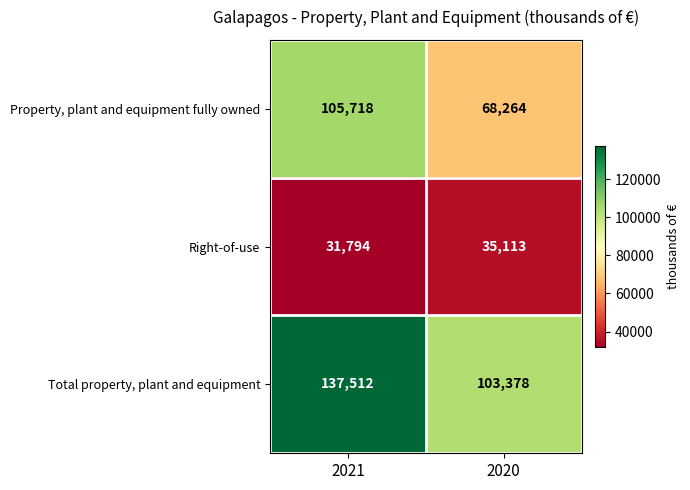

At which category does the chart reach its minimum across all series?

2021